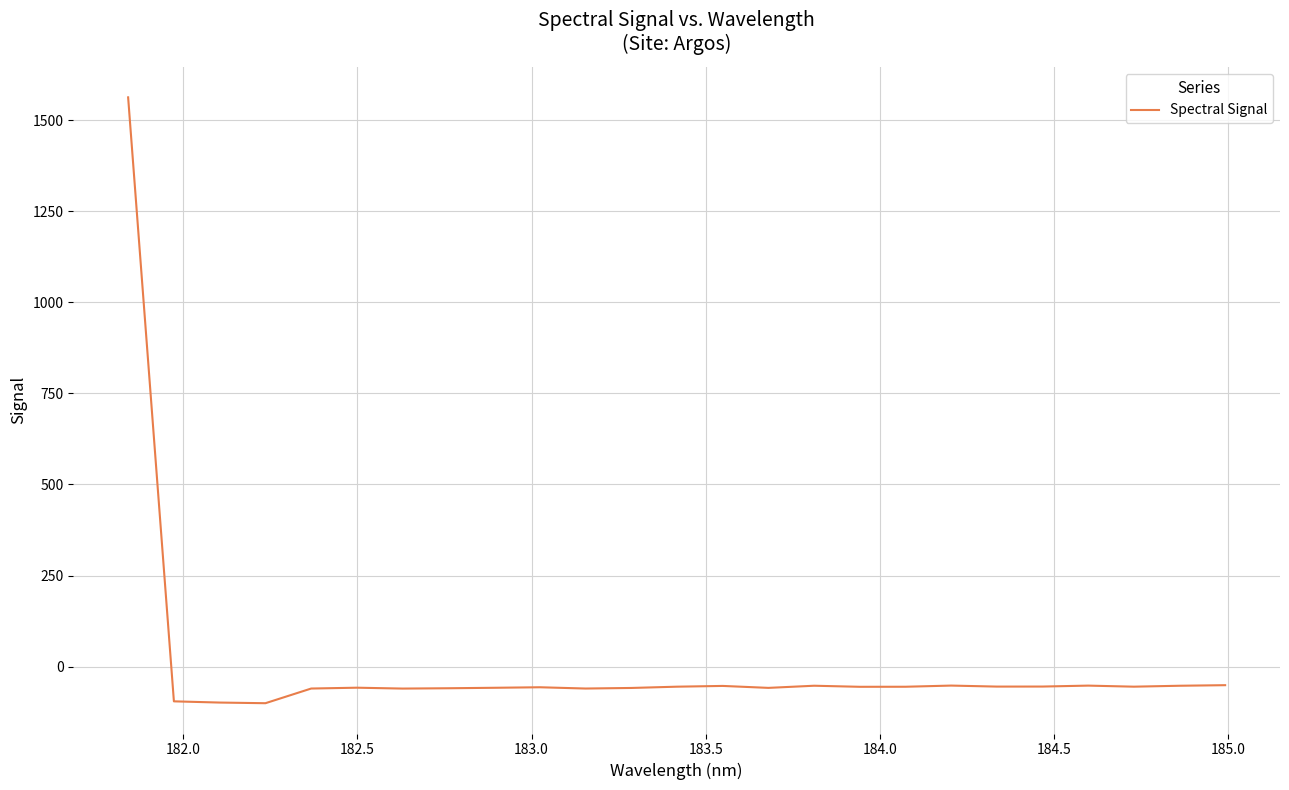

What is the difference between the maximum and minimum values?

1662.8